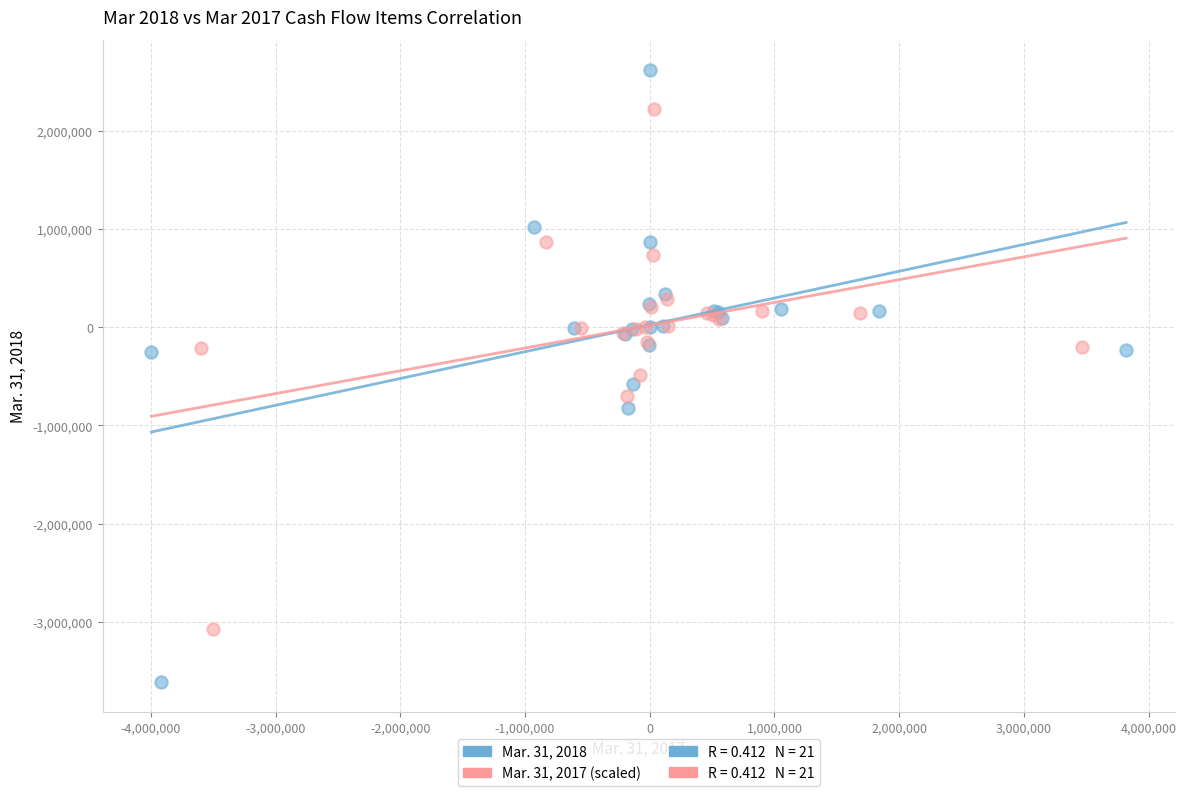

Which series reaches the minimum Y coordinate?

Mar. 31, 2018